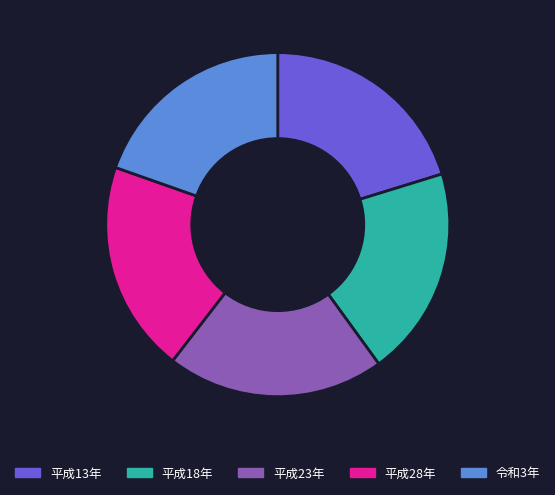

The 平成13年 slice represents 20% of the pie. True or false?

True